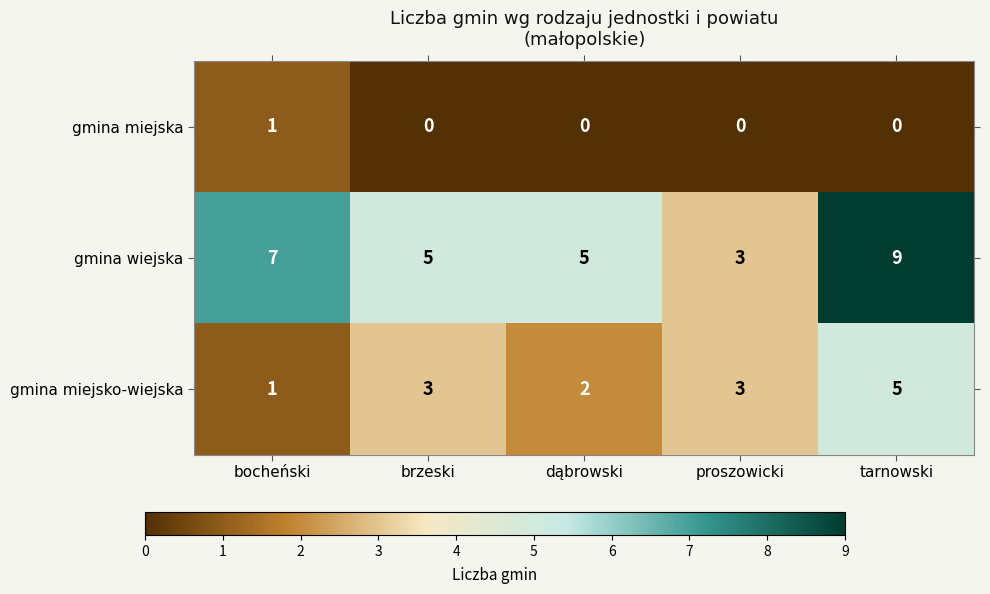

At which category is the sum across all series the highest?

tarnowski